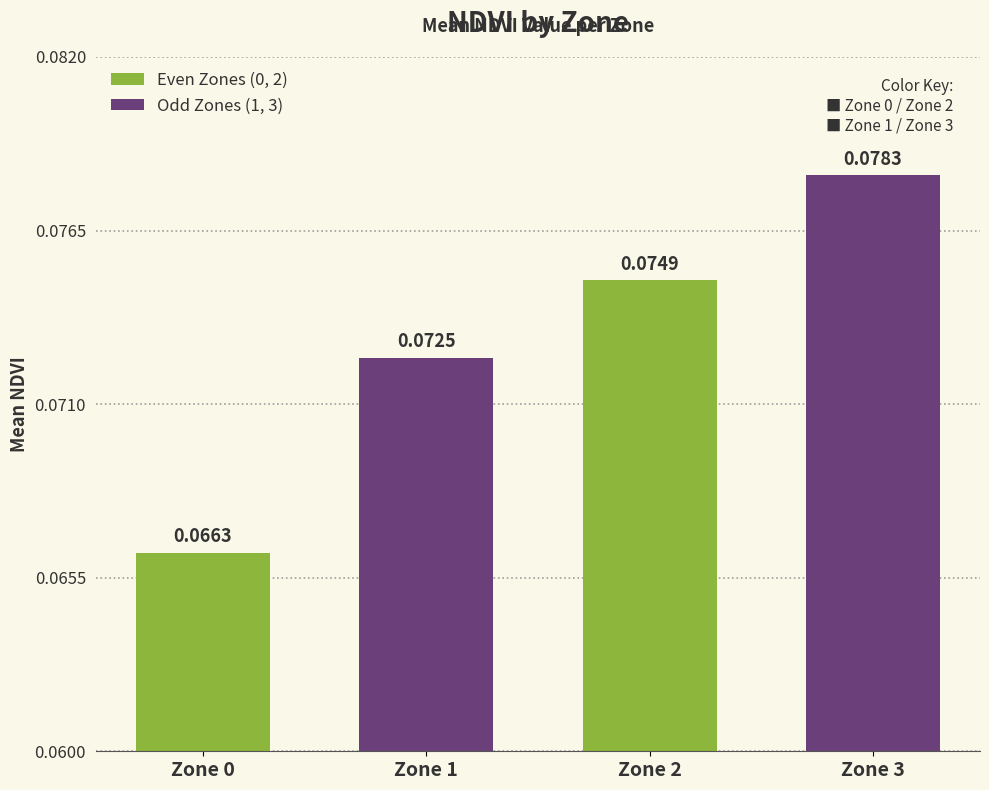

Which has a higher value, Zone 2 or Zone 0?

Zone 2